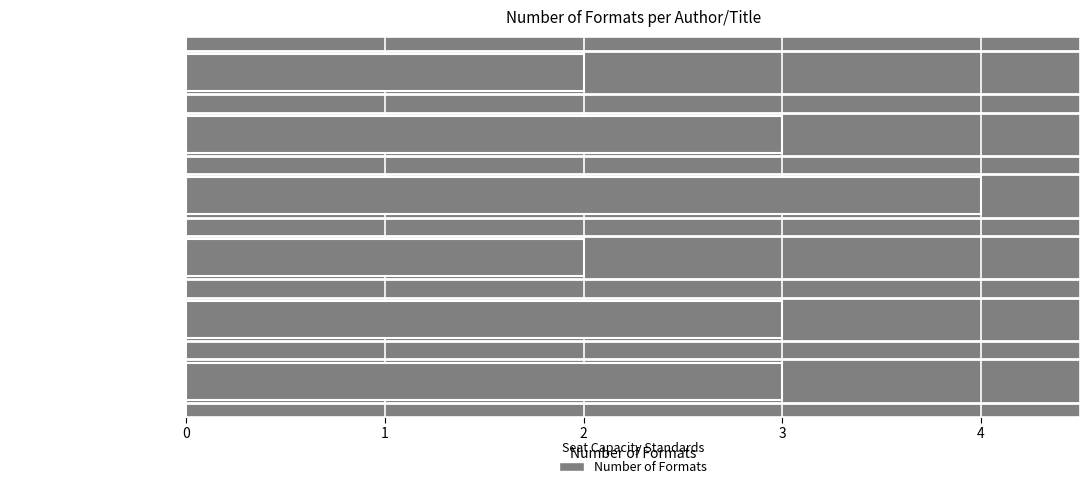

What is the smallest value displayed?

2